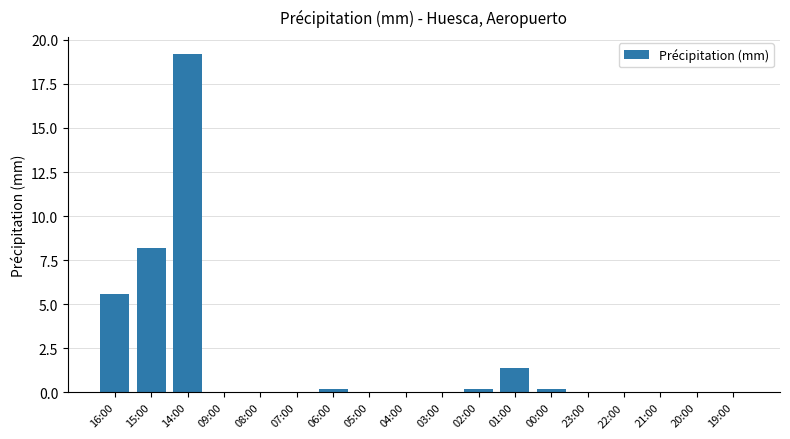

At which category does the chart reach its peak across all series?

14:00